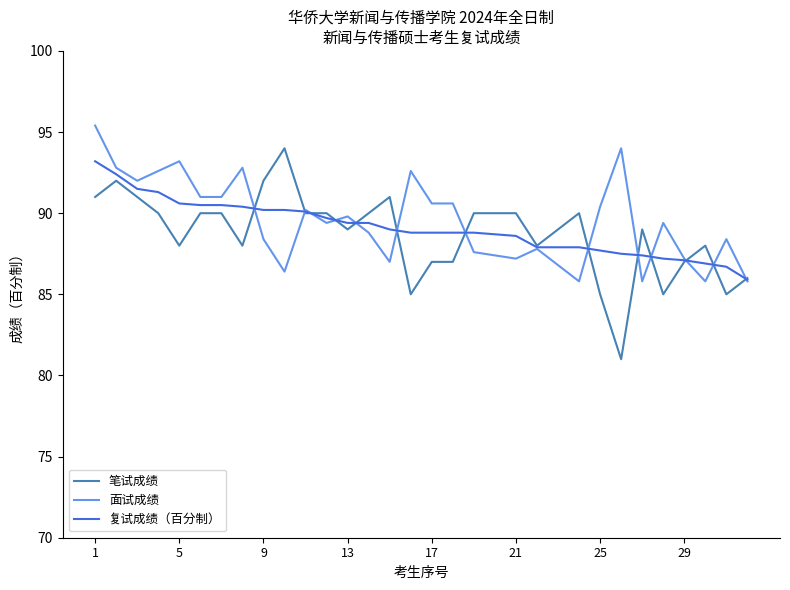

Which series has the largest range (max minus min)?

笔试成绩